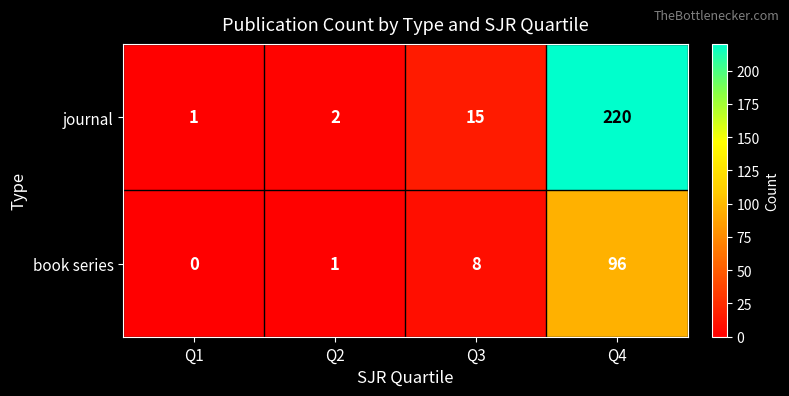

Reading right to left, extract all data points from this chart.

journal: 220	15	2	1
book series: 96	8	1	0